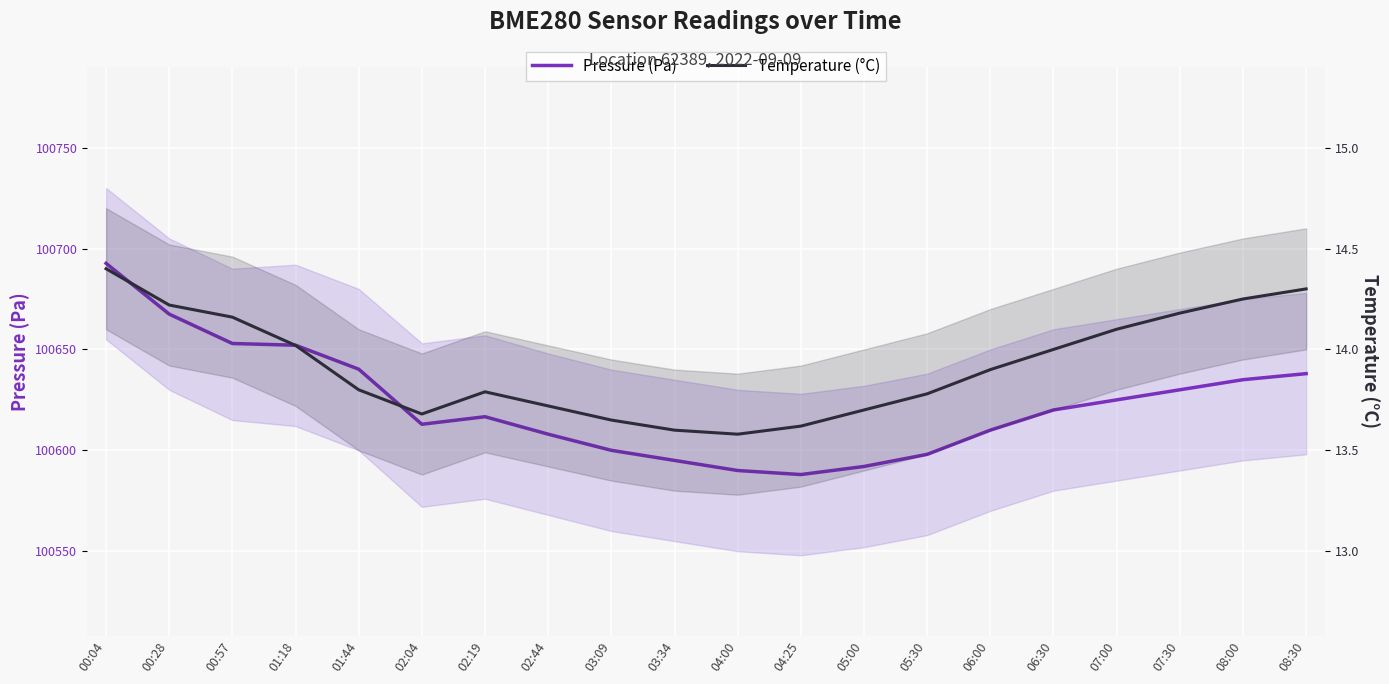

At which category is the sum across all series the highest?

00:04